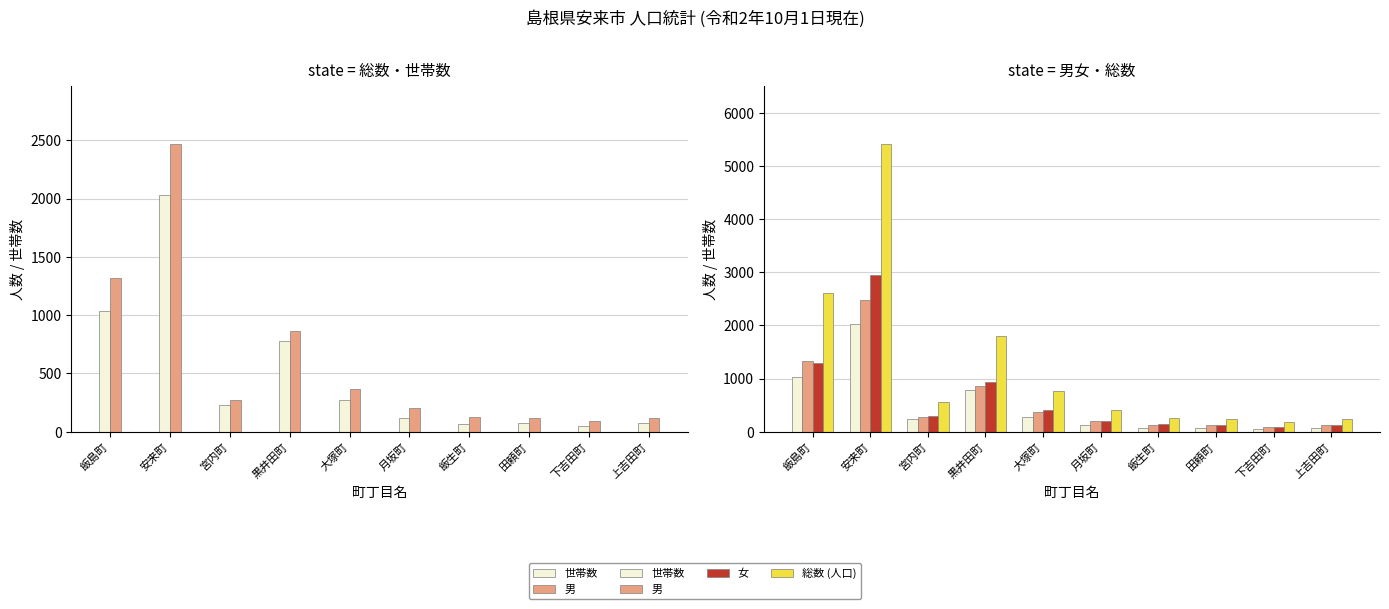

Which category has the highest value in the 世帯数 series?

安来町